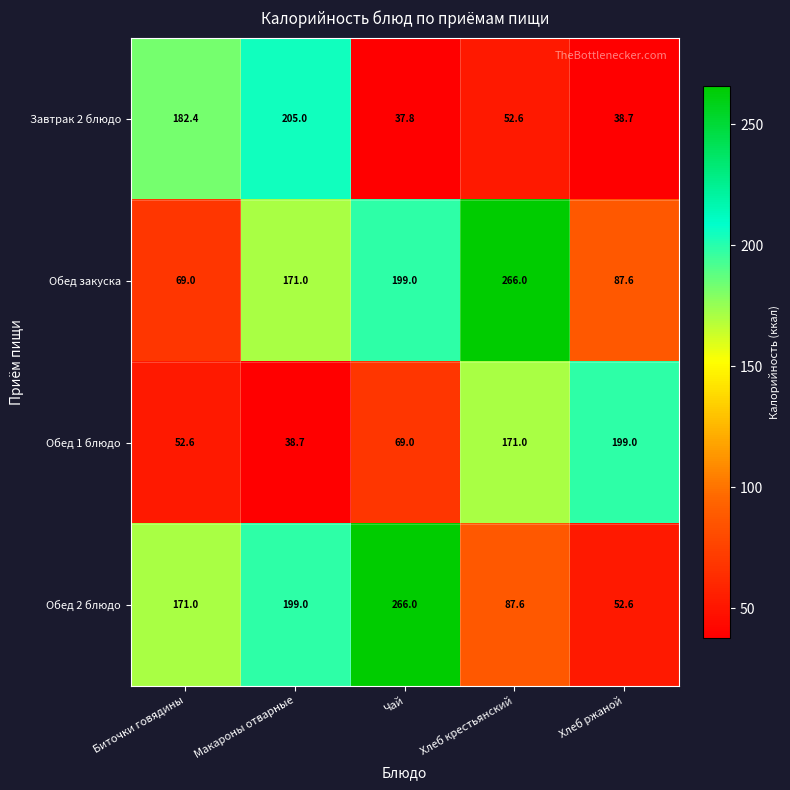

What is the sum of the Обед закуска values at Хлеб ржаной and Биточки говядины?

156.6